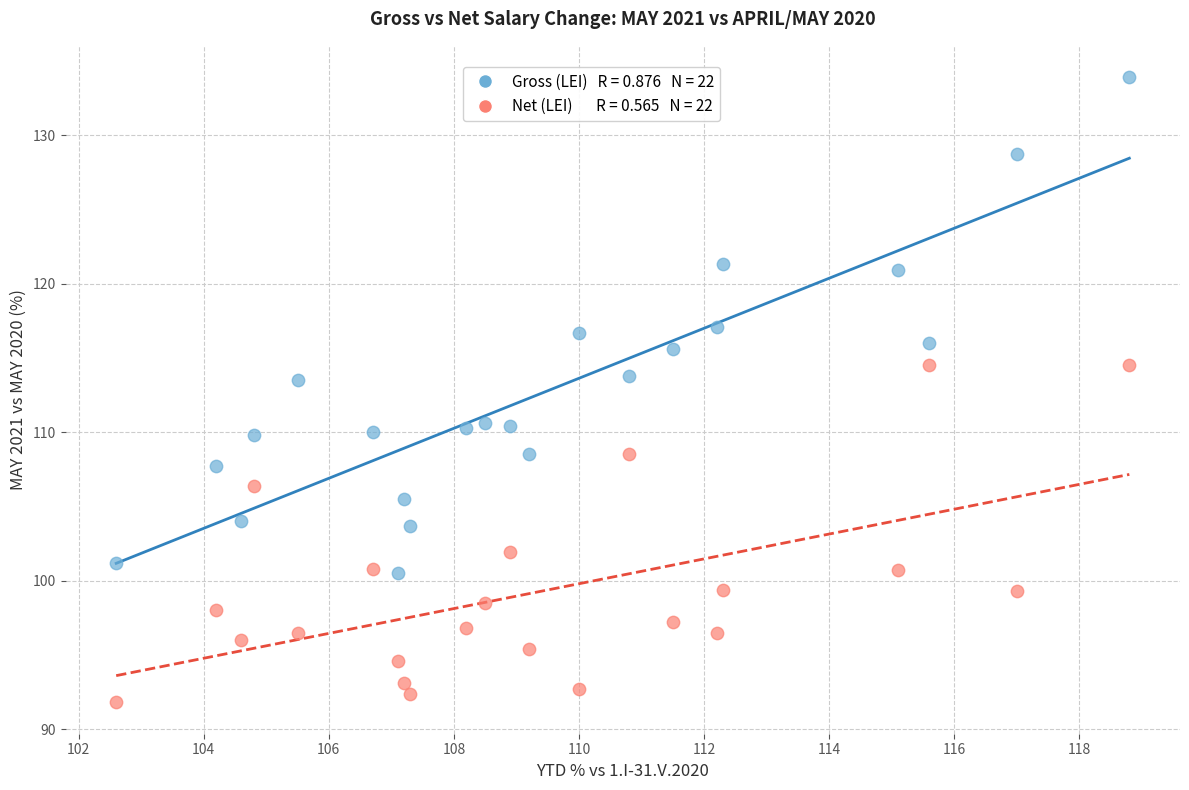

Across all data points, what is the range of Y values (max minus min)?

42.1